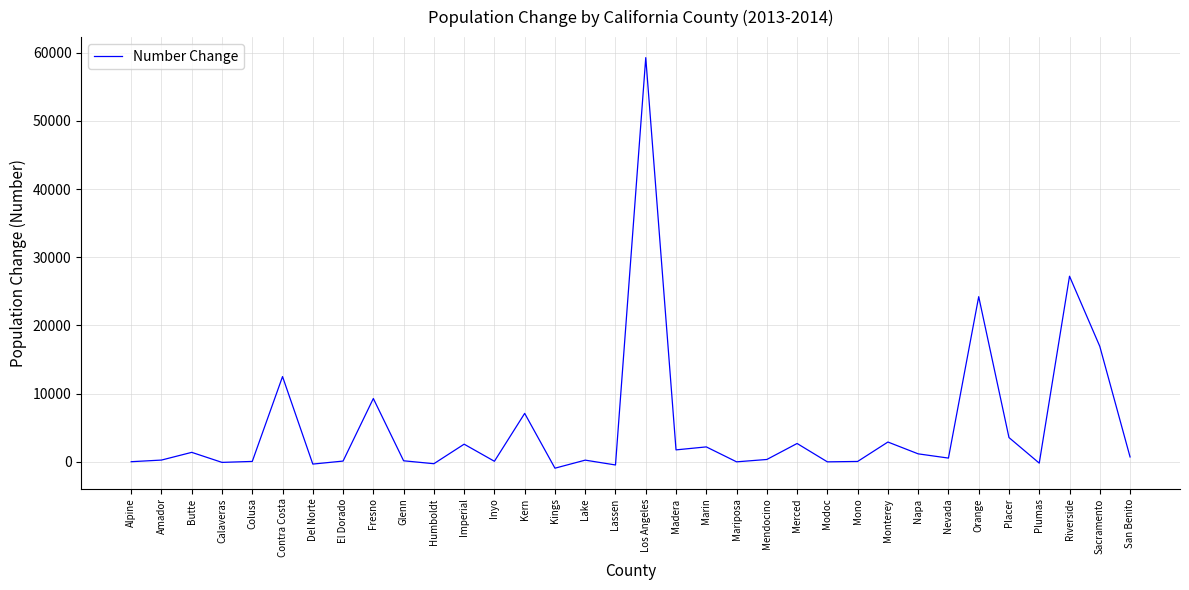

Is it true that the value at Plumas is -213?

True